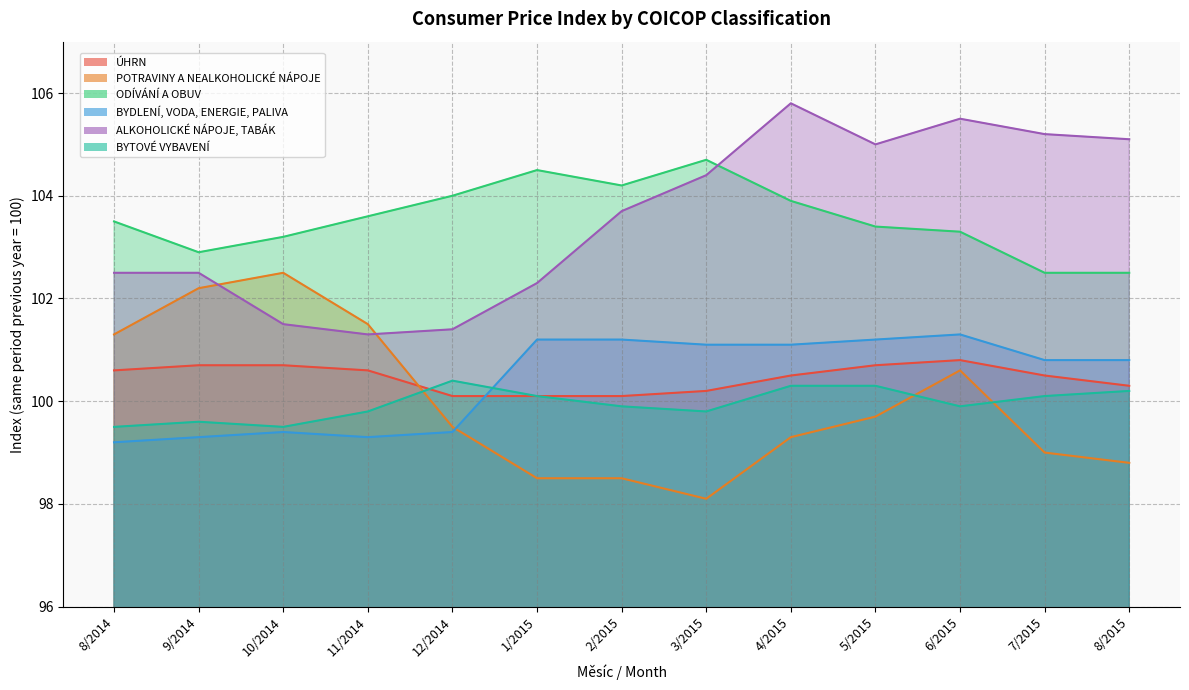

What is the label of the 9th point from the right?

12/2014